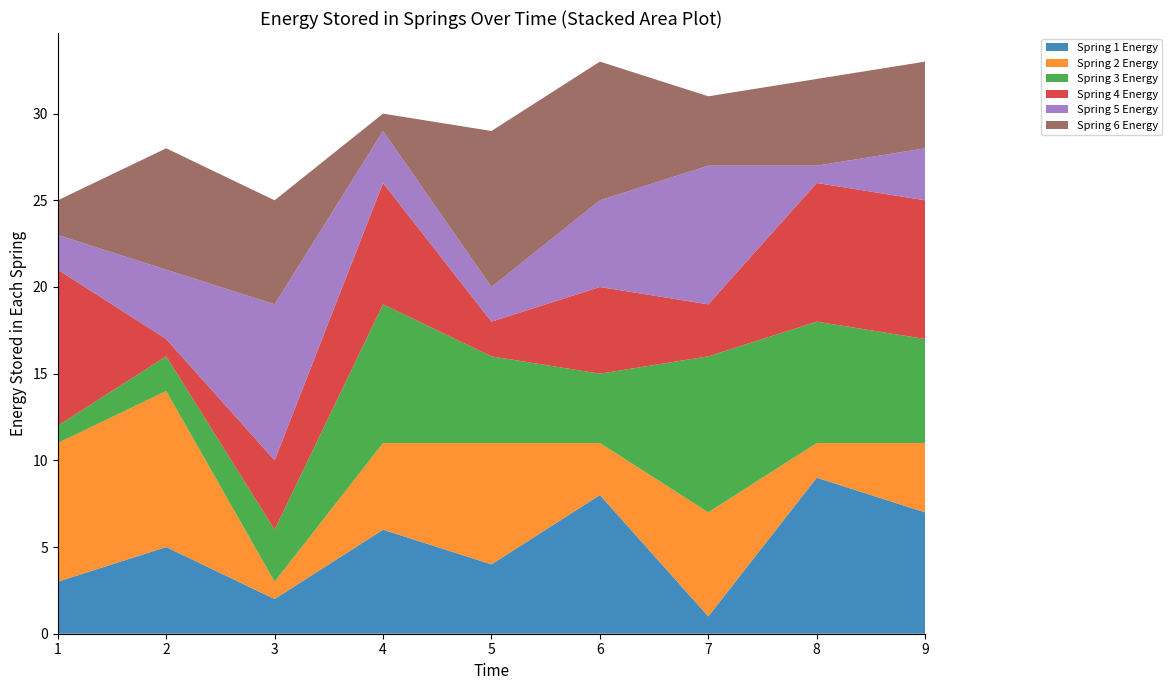

What are all the series names shown in the legend?

Spring 1 Energy, Spring 2 Energy, Spring 3 Energy, Spring 4 Energy, Spring 5 Energy, Spring 6 Energy